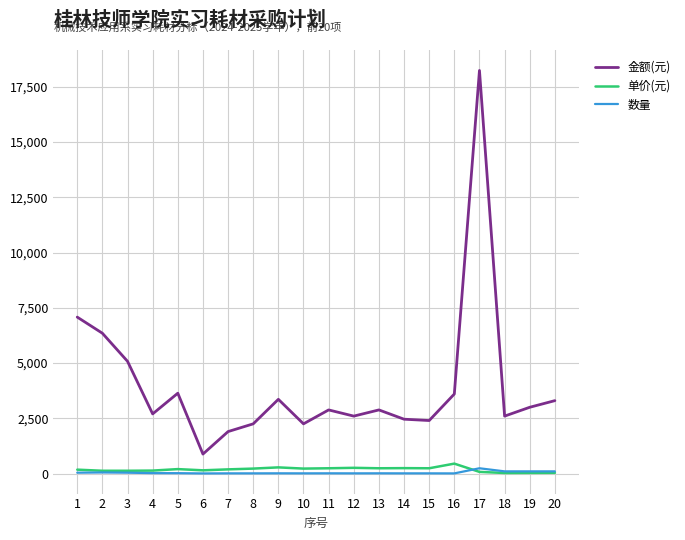

True or false: 金额(元) and 单价(元) cross at least once.

False